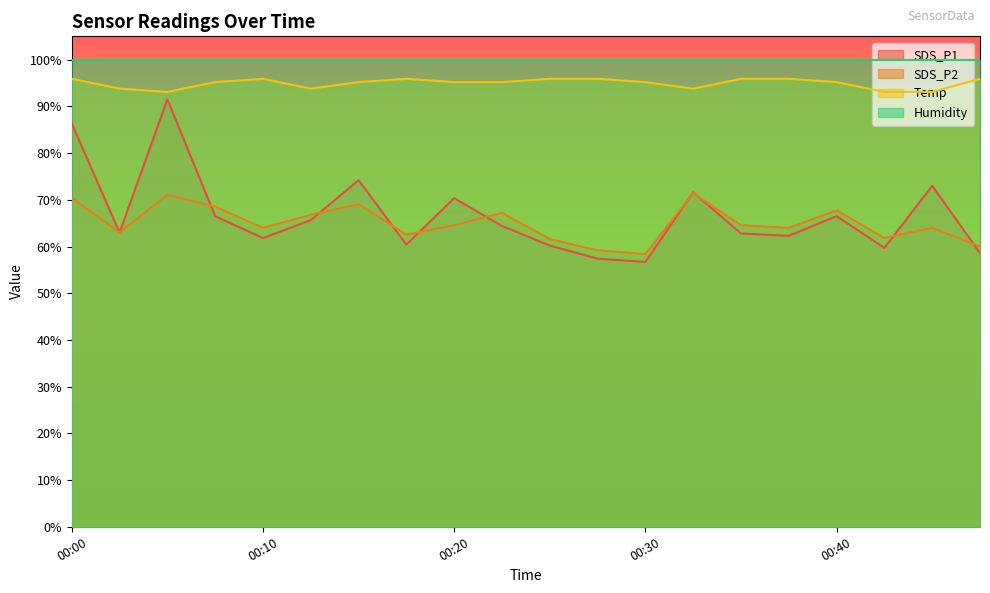

What is the value of the SDS_P1 point at the 2nd from the left?

63.0